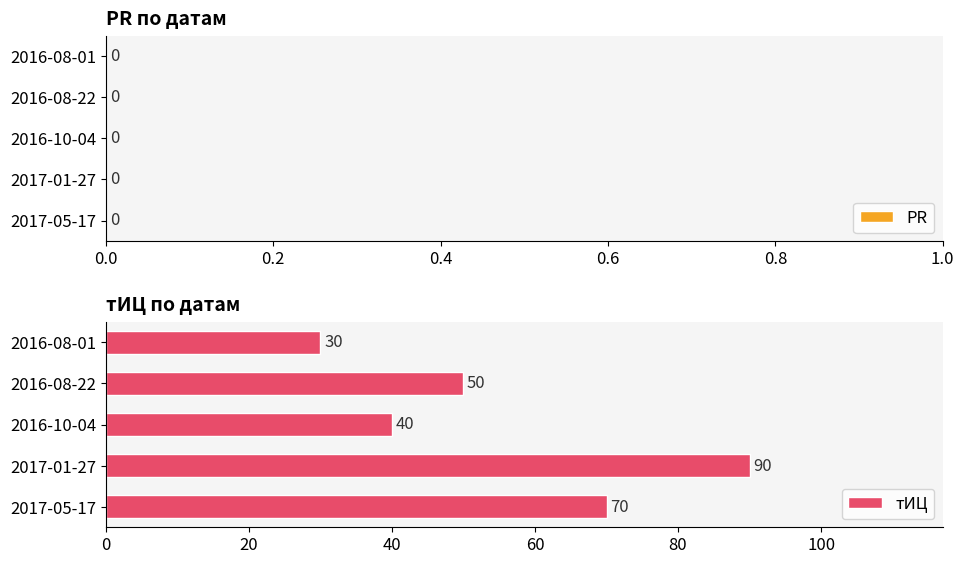

Which has a higher value, 2017-05-17 or 2016-08-22?

2017-05-17